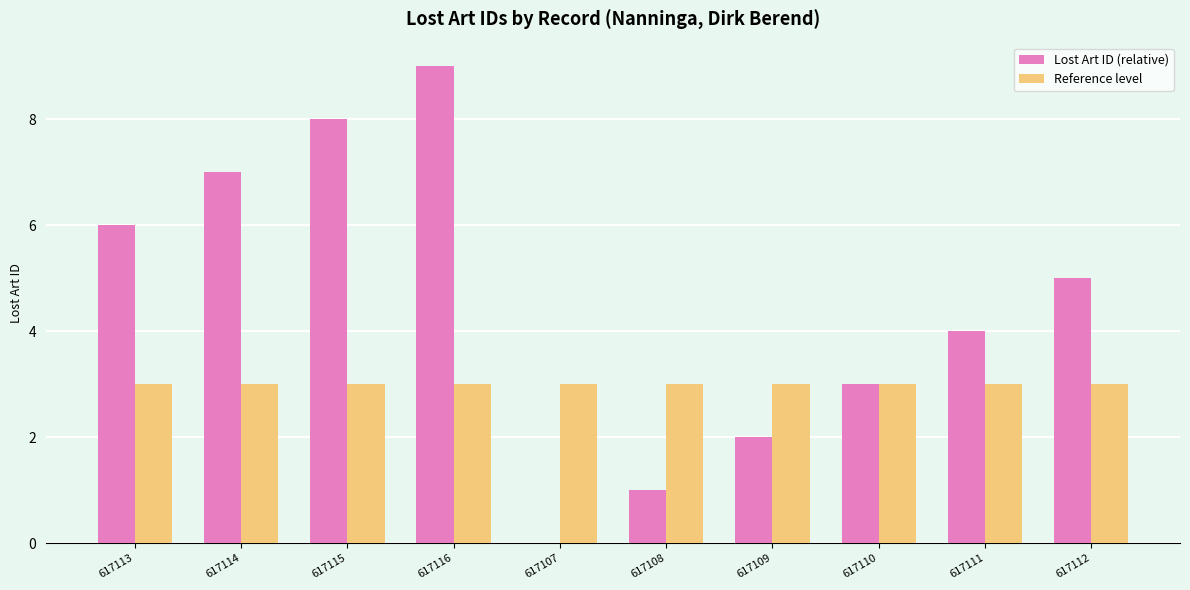

Are the bars grouped side by side (vs. stacked)?

Yes